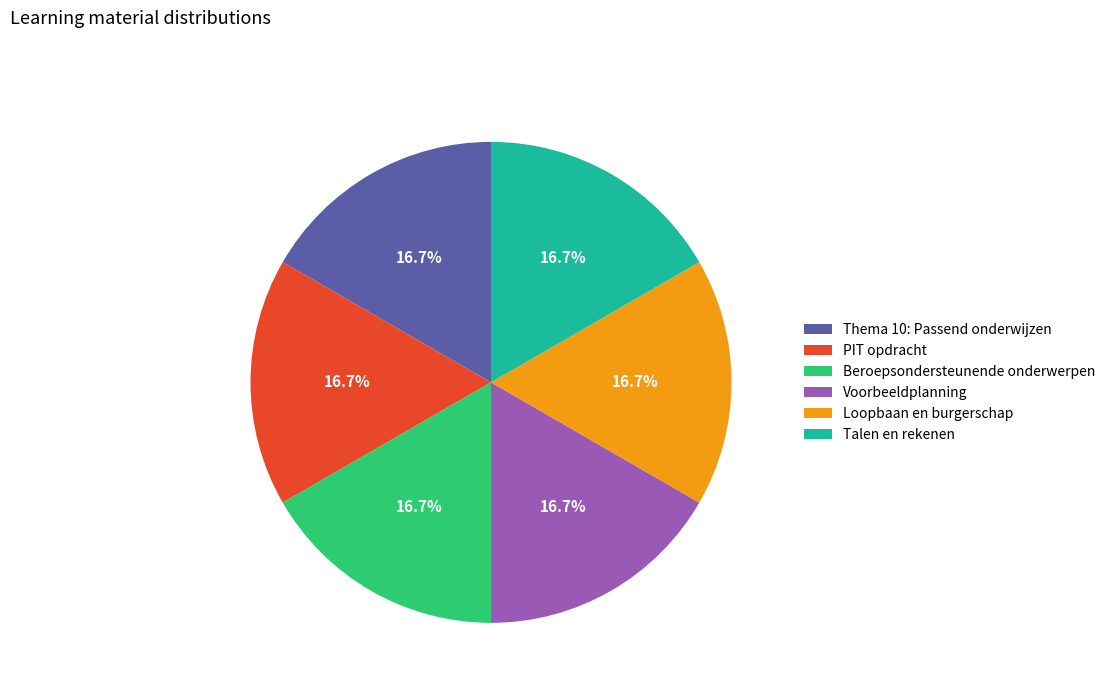

What percentage is the PIT opdracht slice, to the nearest percent?

17%